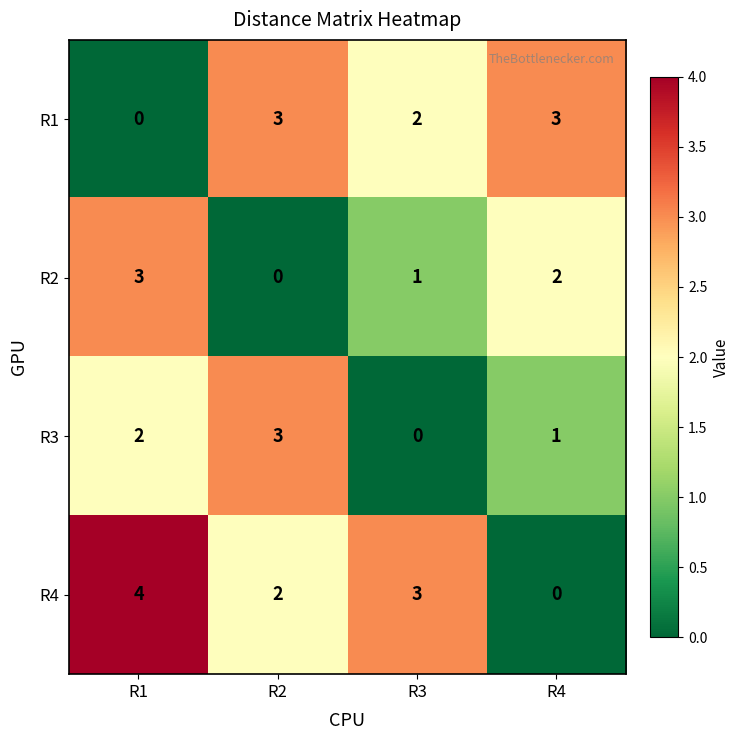

List the labels in order of R2 value, smallest first.

R2, R3, R4, R1